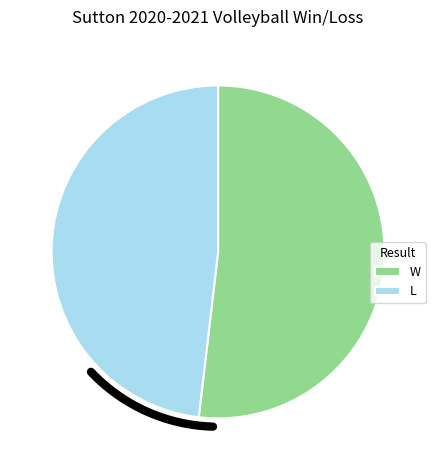

Is it true that W is 37% of the pie?

False